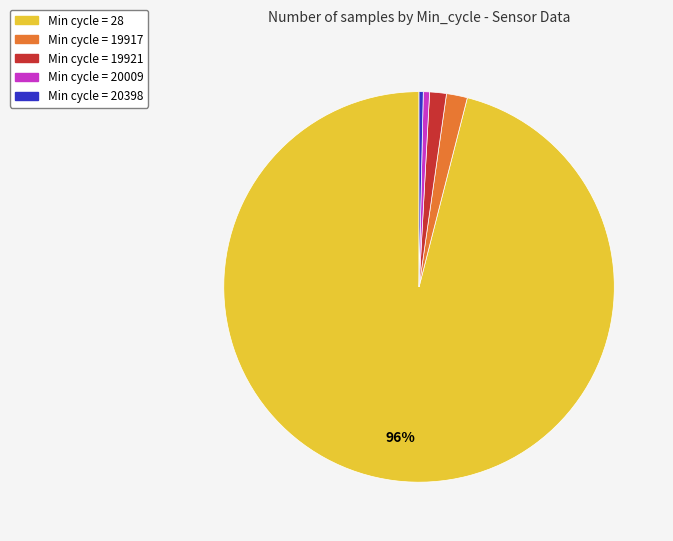

Does any single category account for the majority?

Yes